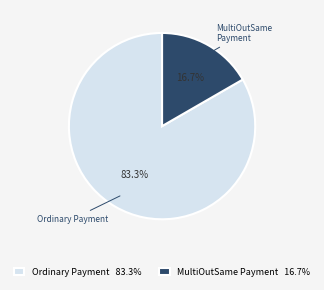

What is the ratio of the value at Ordinary Payment to the value at MultiOutSame Payment?

5.0